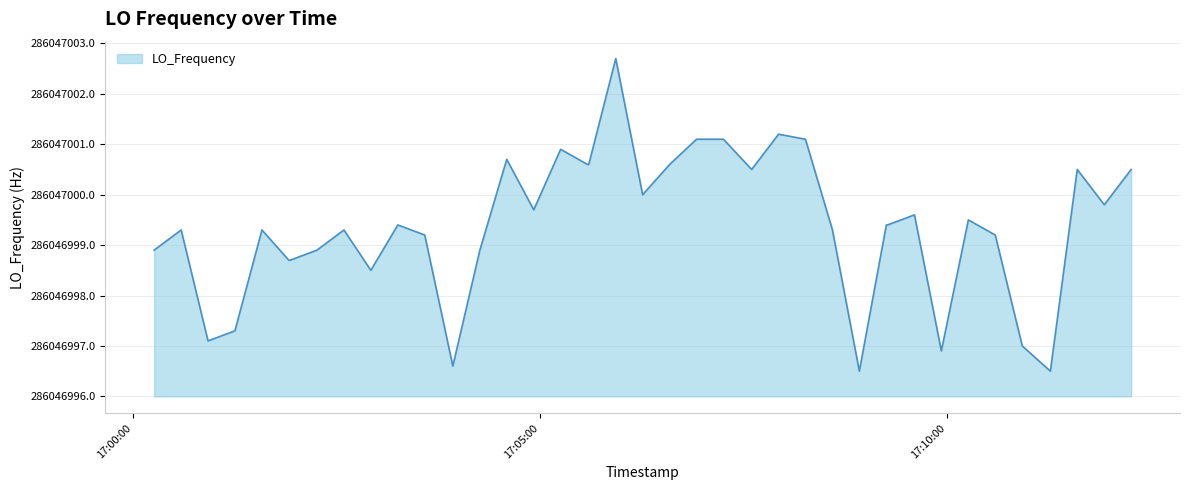

Does the chart display data point markers on the line(s)?

No